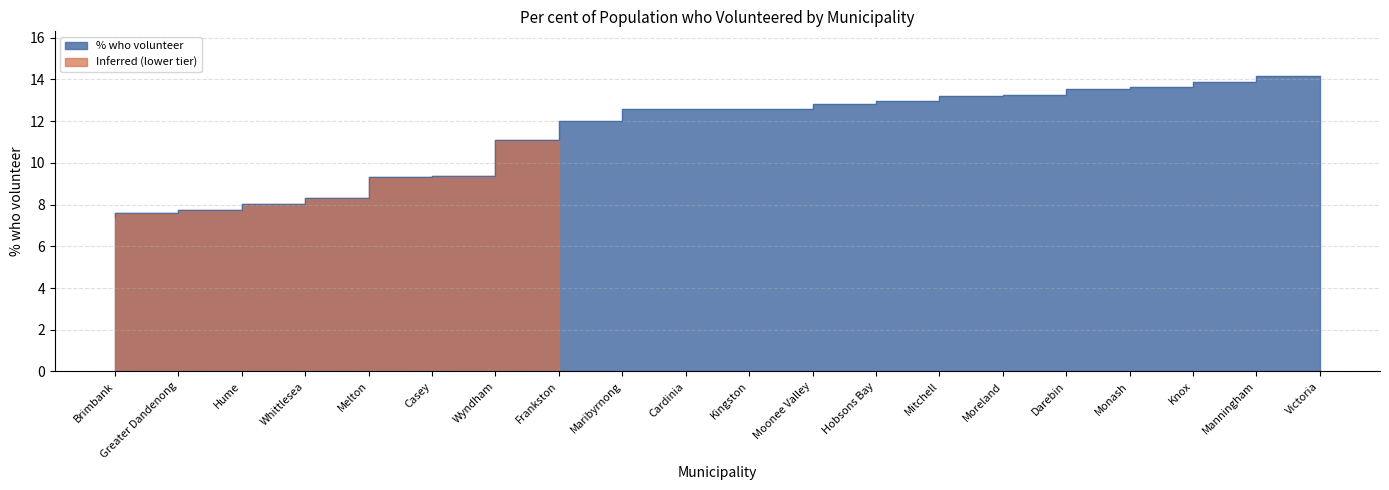

What is the value of the 16th point from the left?

13.2